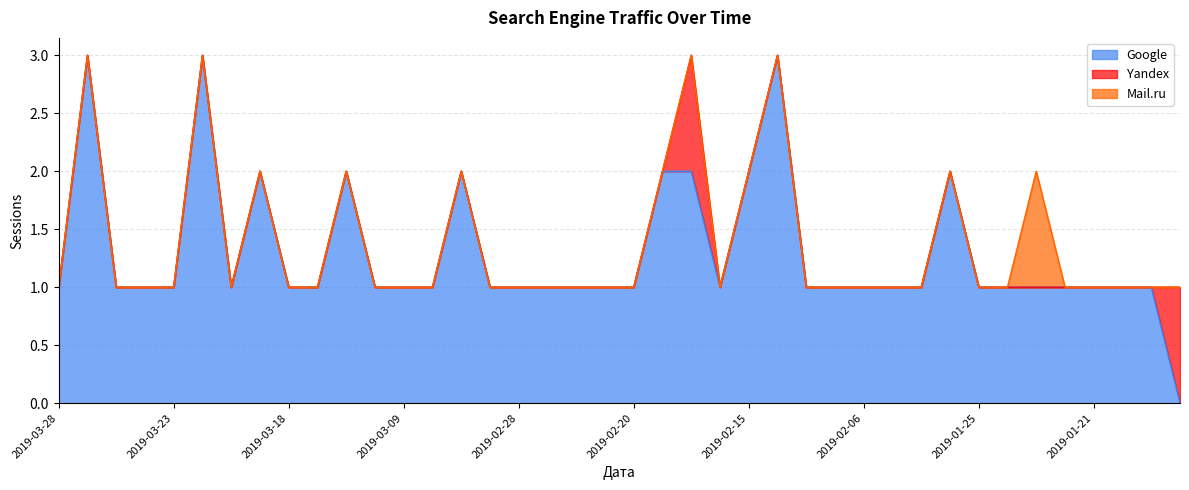

What are all the series names shown in the legend?

Google, Yandex, Mail.ru